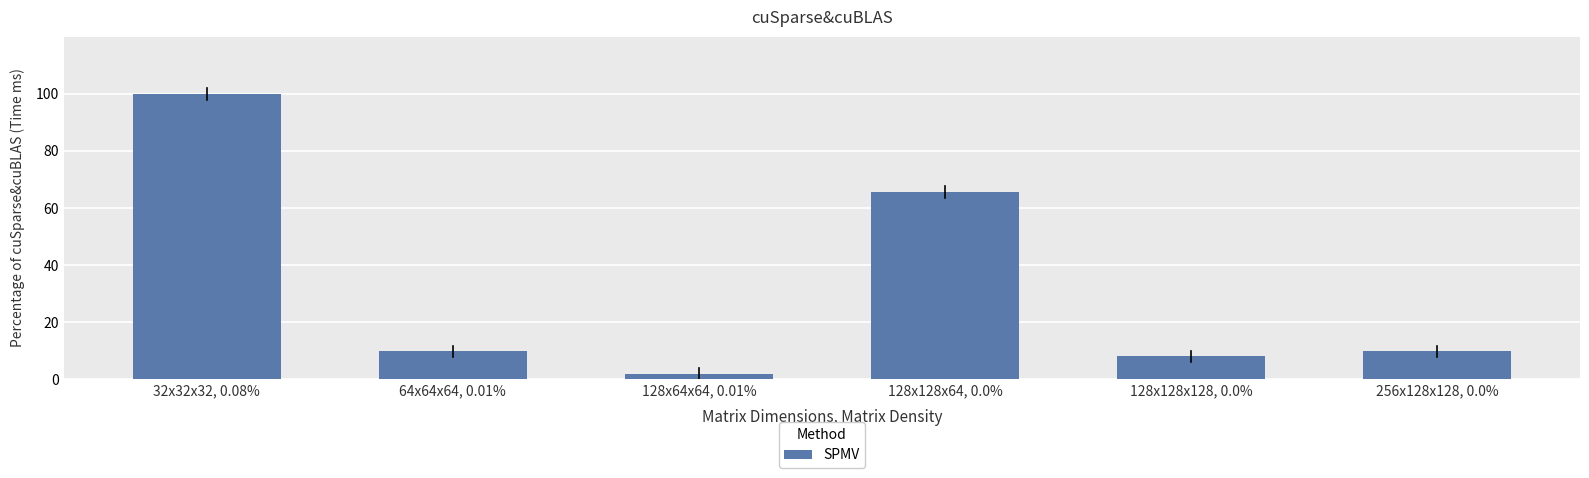

Between 128x128x128, 0.0% and 256x128x128, 0.0%, which is larger?

256x128x128, 0.0%